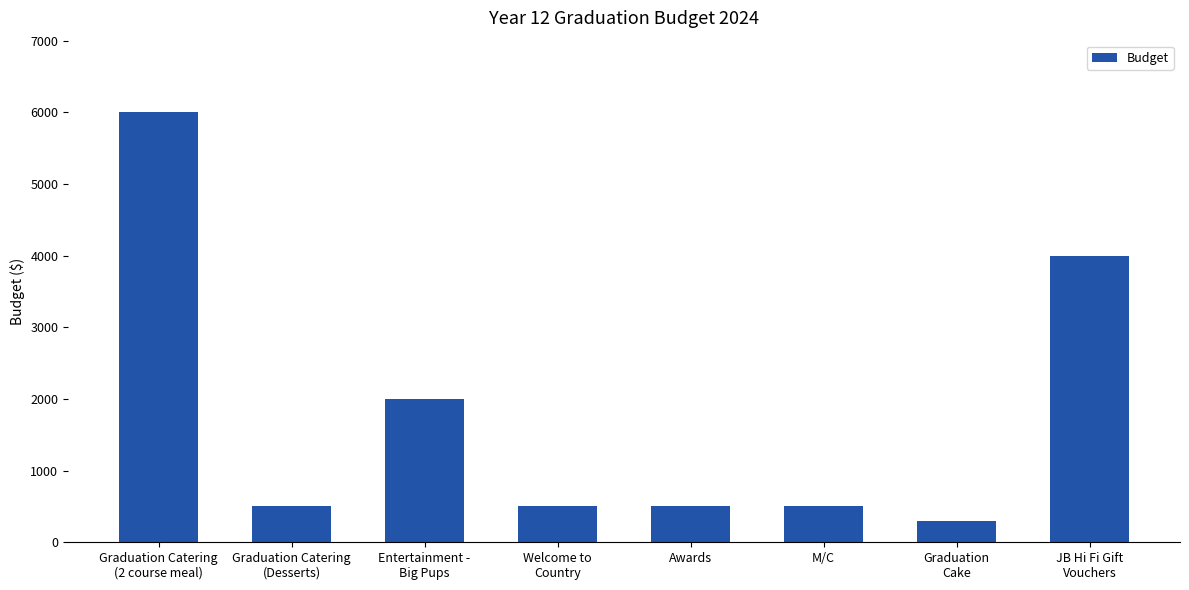

The value at Graduation
Cake is 300. True or false?

True